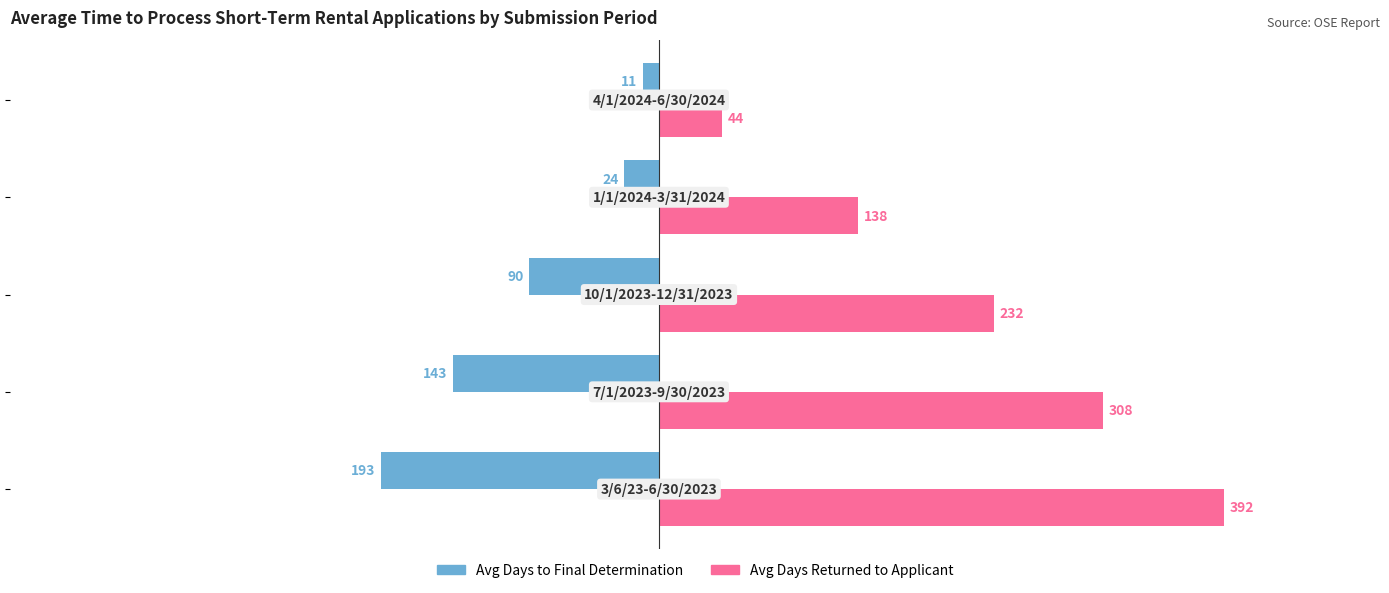

What is the smallest value displayed?

-193